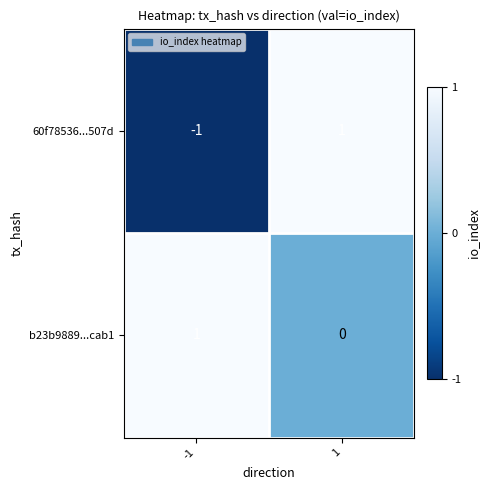

Rank the series at -1 from highest to lowest value.

b23b9889...cab1, 60f78536...507d